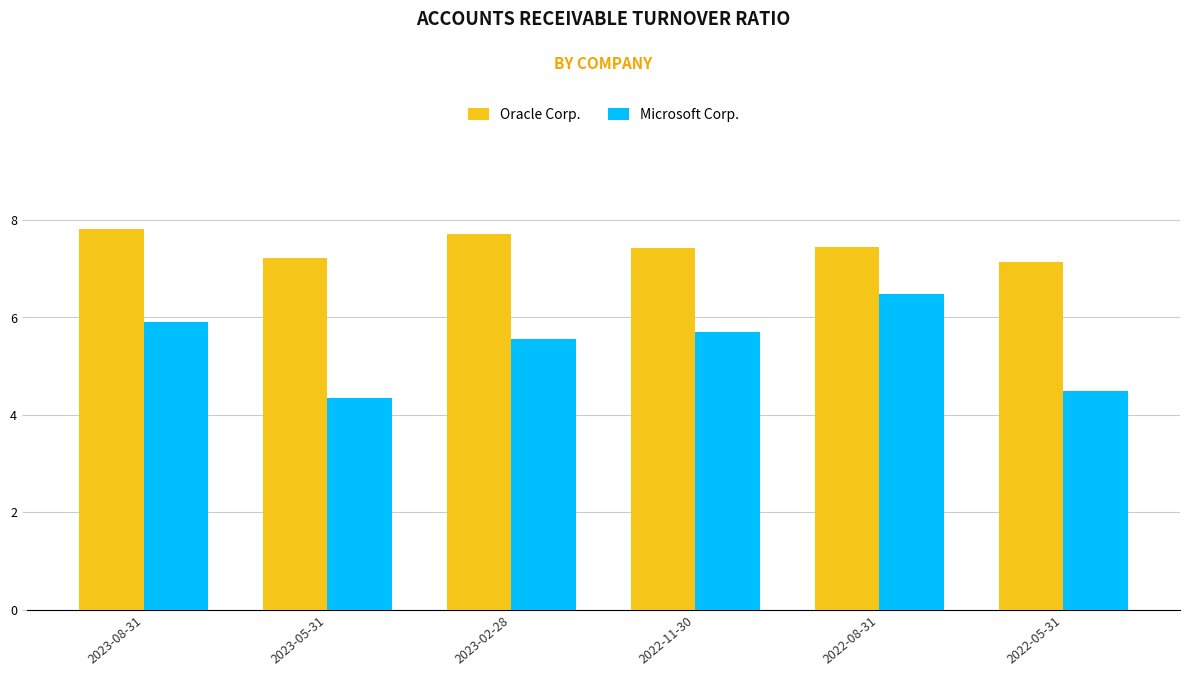

What is the total value across all series at 2023-05-31?

11.6